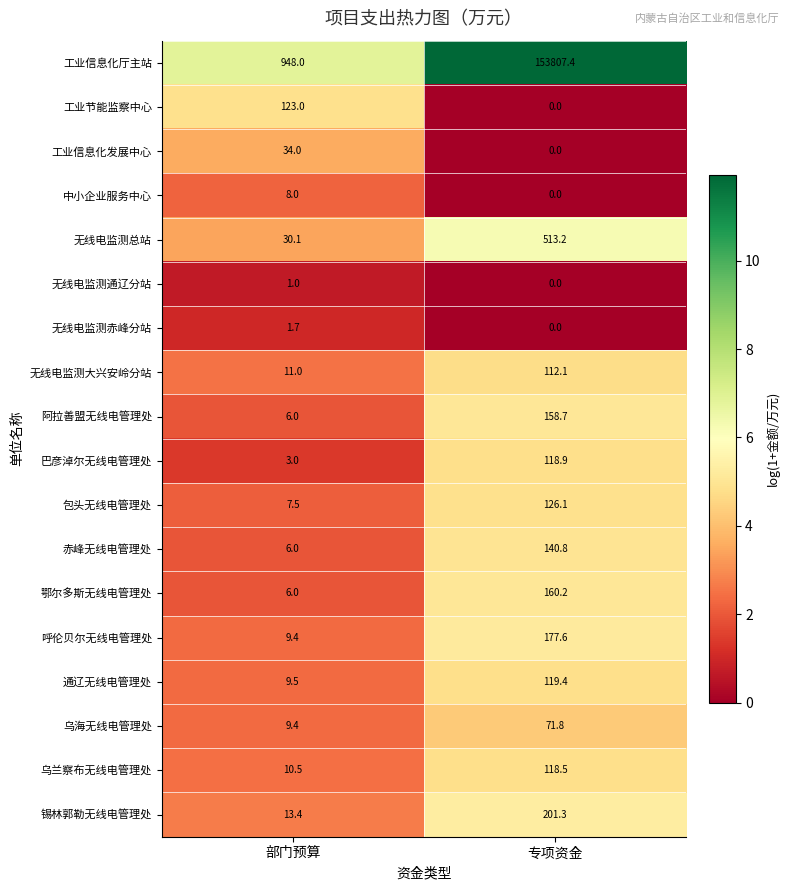

What is the difference between the highest and lowest values at 部门预算?

947.0